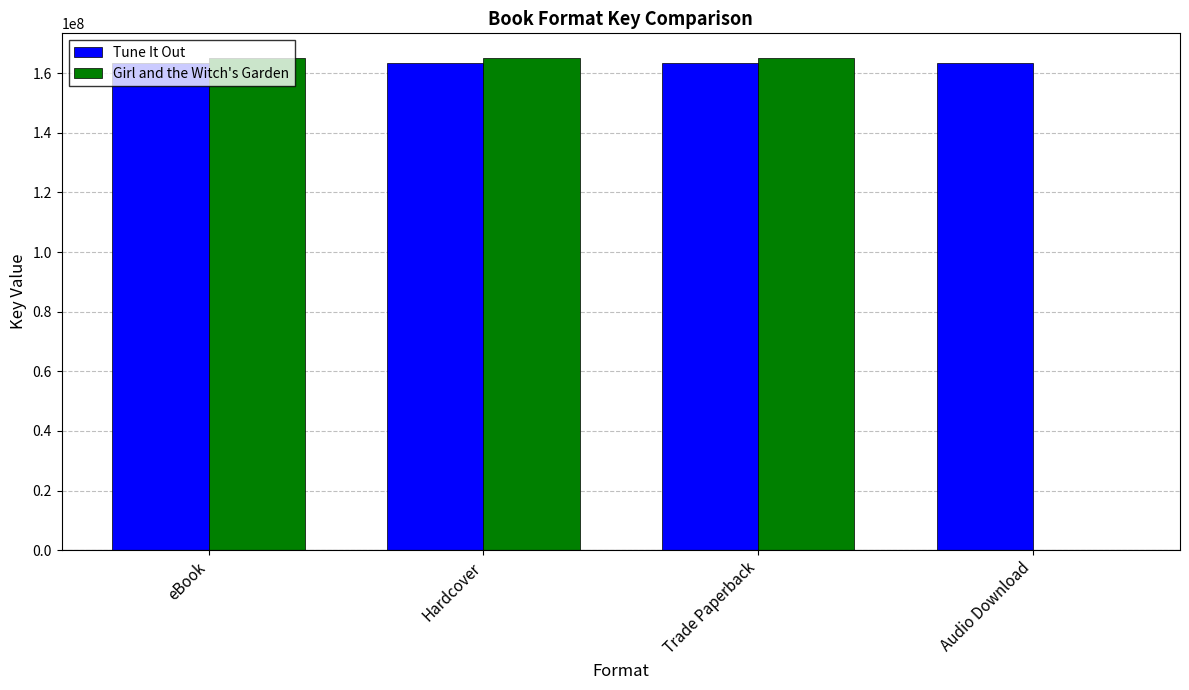

Reading right to left, list all the values displayed in this chart.

Tune It Out: 163442704	163442704	163442704	163442704
Girl and the Witch's Garden: 0	165096567	165096567	165096567